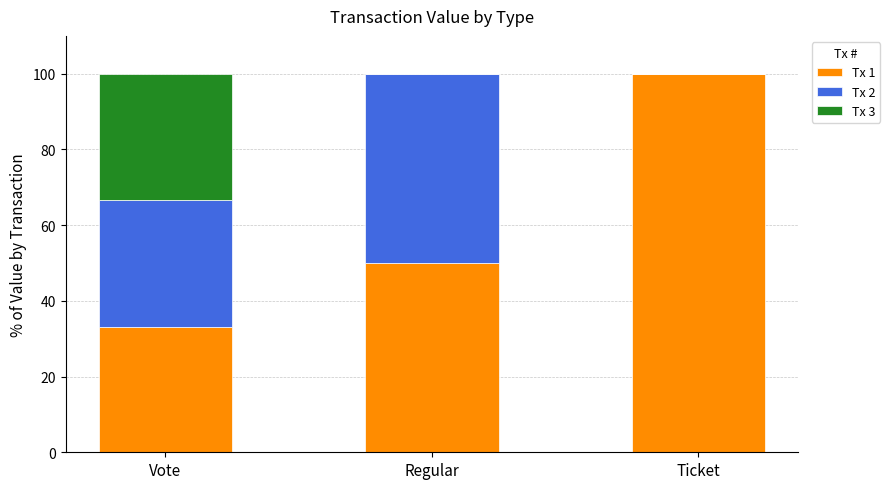

True or false: Tx 1 has a value of 16.6 at Vote.

False